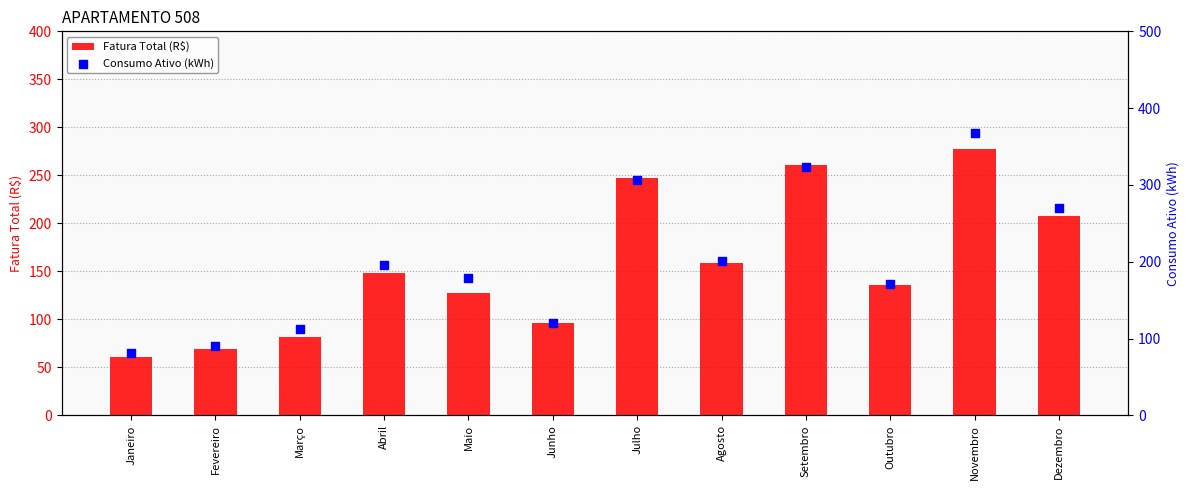

Which series has the widest spread of Y values?

Consumo Ativo (kWh)